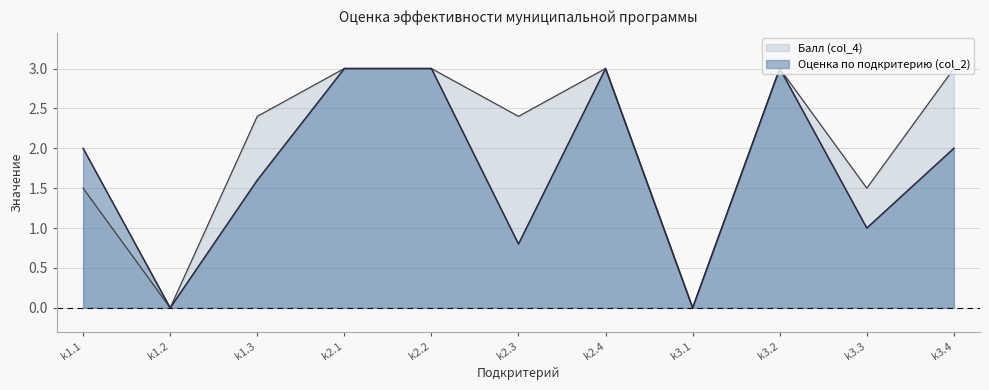

How many distinct data groups are displayed?

2